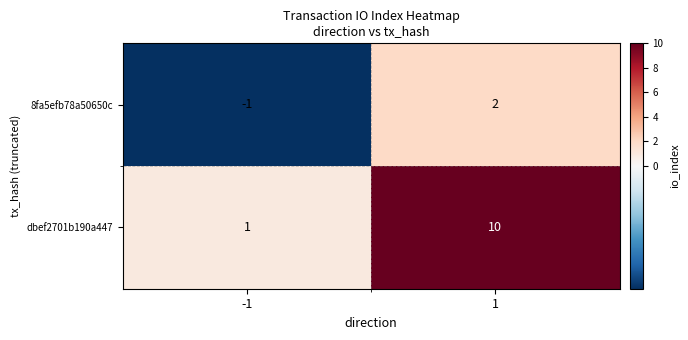

Which series has the largest total across all categories?

dbef2701b190a447